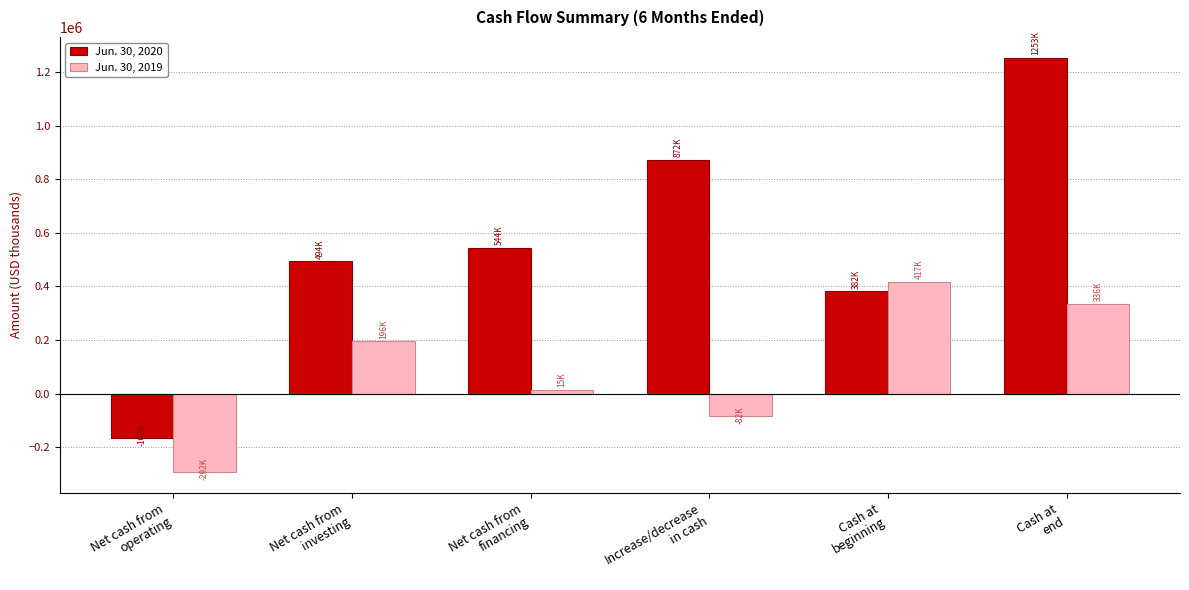

What position from the right is Increase/decrease
in cash?

3